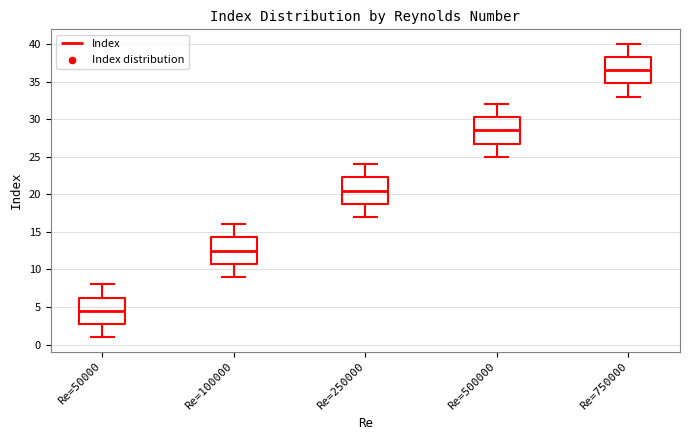

Reading left to right, transcribe this box plot: for each box, give where its median line is, the range the box spans, and where its two whiskers end, as read against the y-axis. The values are not printed on the chart, so give them approximately, as read against the axis.

Re=50000: median 4.5, box 3.0 to 6.5, whiskers 1.0 to 8.0
Re=100000: median 12.5, box 11.0 to 14.5, whiskers 9.0 to 16.0
Re=250000: median 20.5, box 19.0 to 22.5, whiskers 17.0 to 24.0
Re=500000: median 28.5, box 27.0 to 30.5, whiskers 25.0 to 32.0
Re=750000: median 36.5, box 35.0 to 38.5, whiskers 33.0 to 40.0